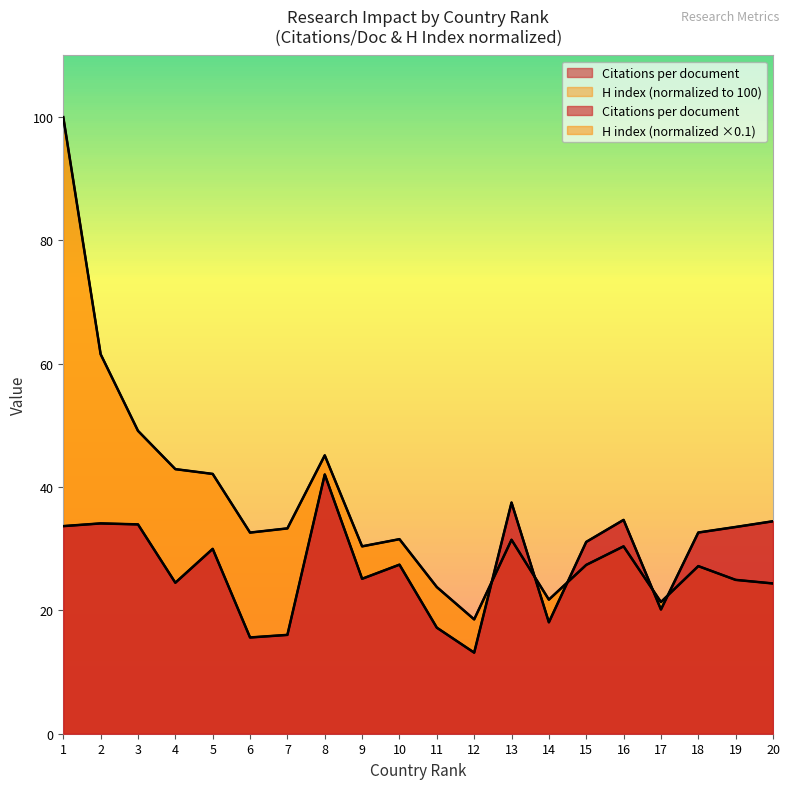

What is the difference between the H index values at 1 and 10?

68.4